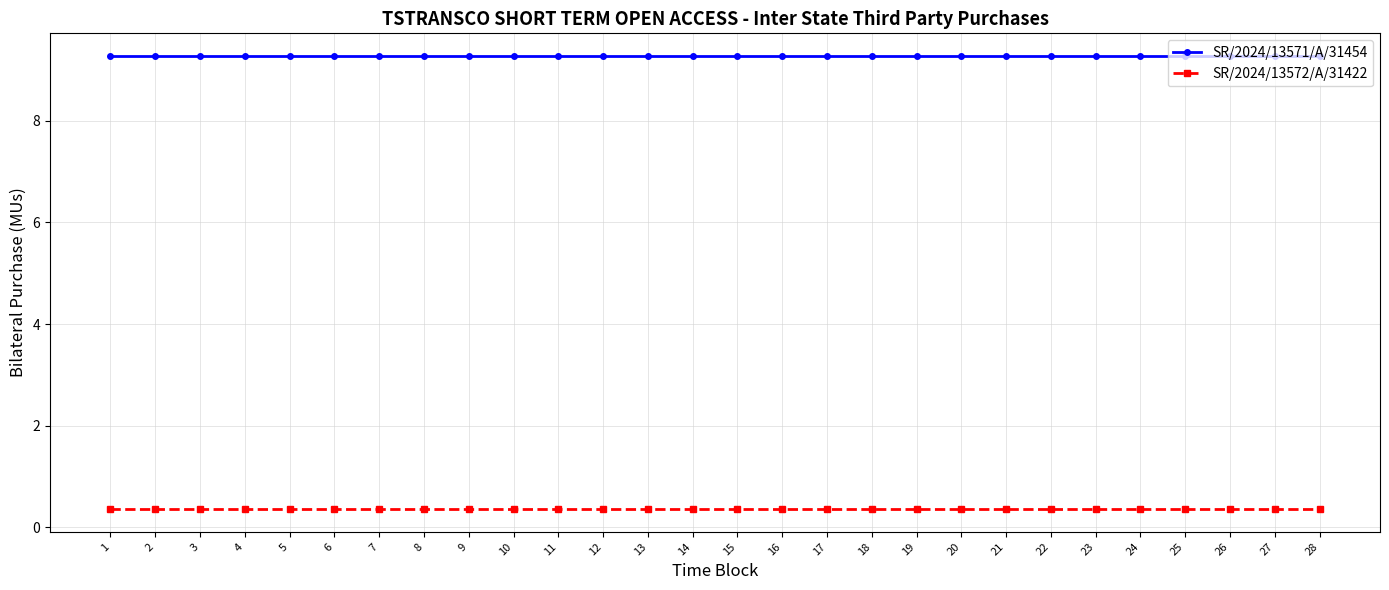

Reading right to left, extract all data points from this chart.

SR/2024/13571/A/31454: 9.3	9.3	9.3	9.3	9.3	9.3	9.3	9.3	9.3	9.3	9.3	9.3	9.3	9.3	9.3	9.3	9.3	9.3	9.3	9.3	9.3	9.3	9.3	9.3	9.3	9.3	9.3	9.3
SR/2024/13572/A/31422: 0.4	0.4	0.4	0.4	0.4	0.4	0.4	0.4	0.4	0.4	0.4	0.4	0.4	0.4	0.4	0.4	0.4	0.4	0.4	0.4	0.4	0.4	0.4	0.4	0.4	0.4	0.4	0.4